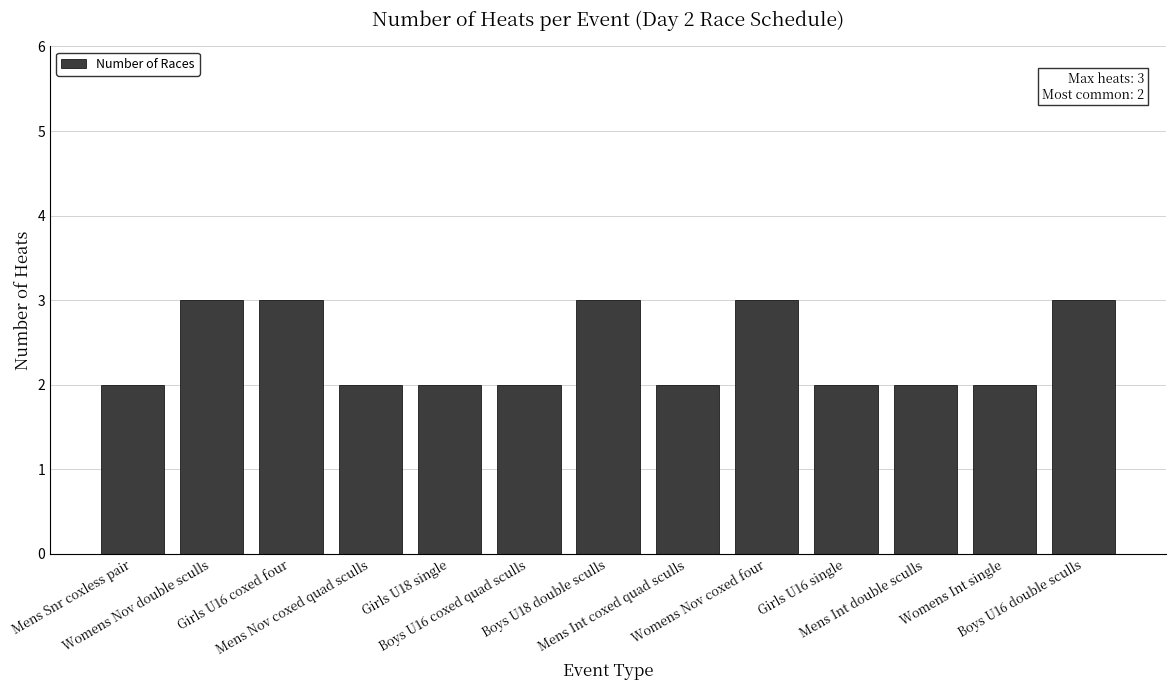

How many distinct data groups are displayed?

1